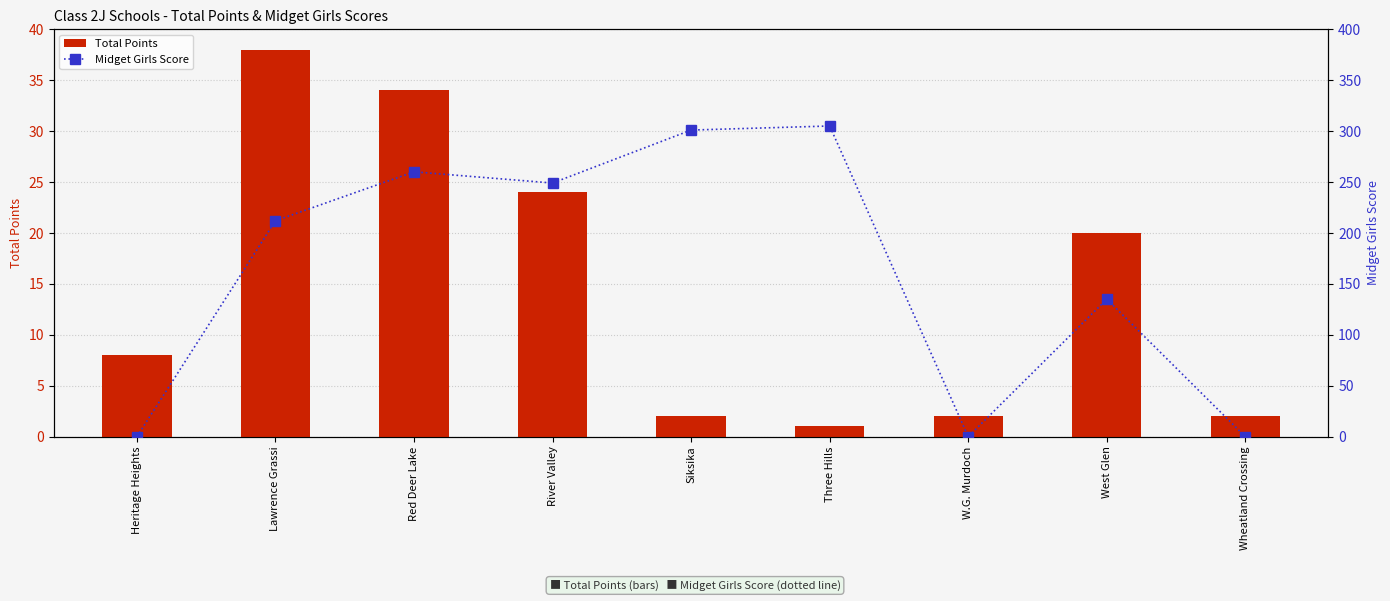

Which series has the largest total across all categories?

Midget Girls Score